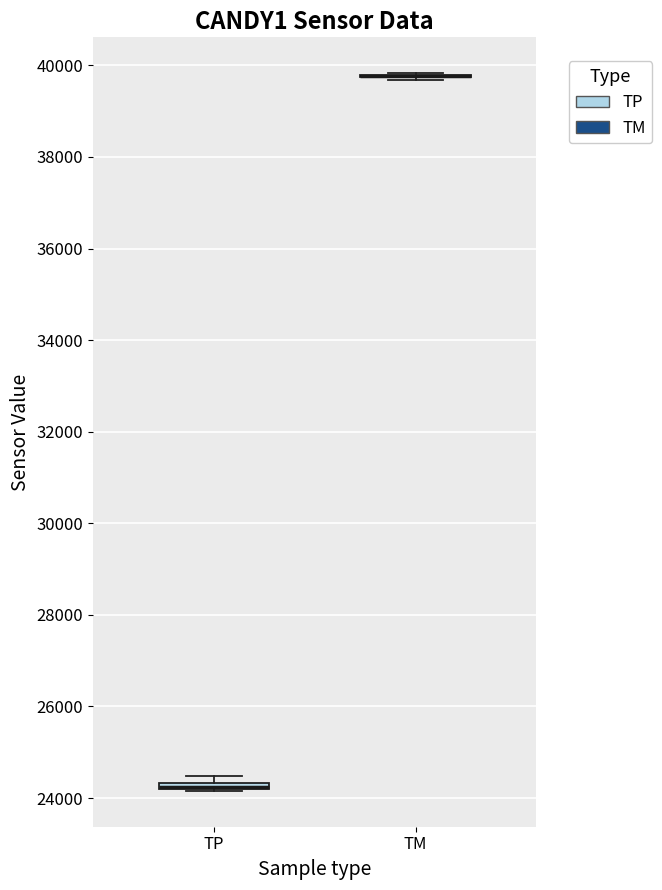

Where is the lower edge of the box for TP on the y-axis? The values are not printed on the chart, so give them approximately, as read against the axis.

24200